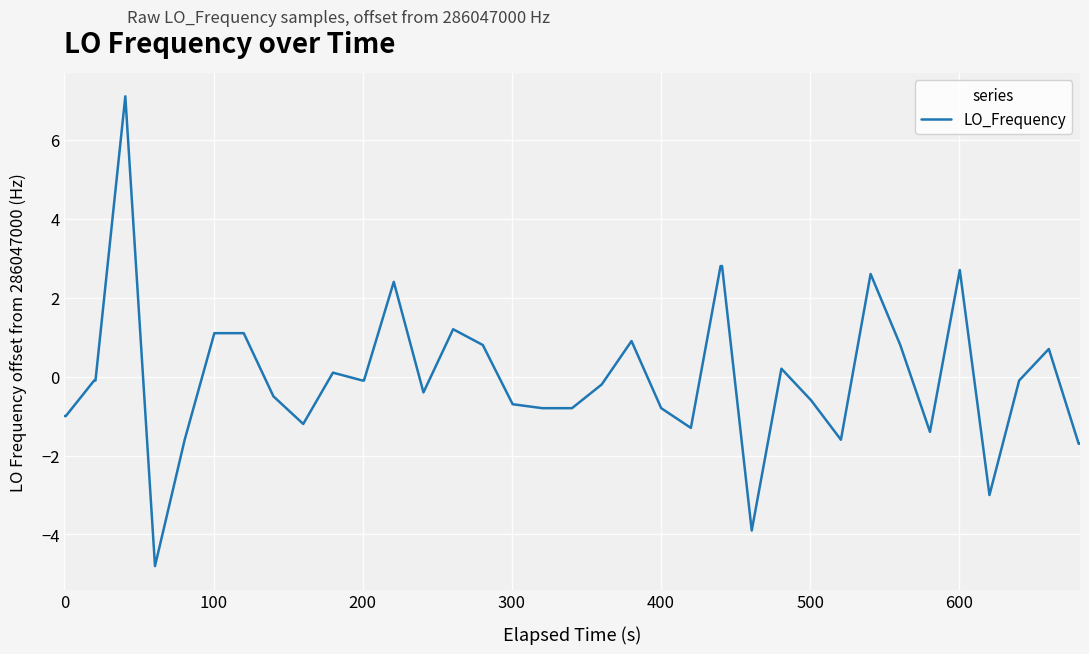

How many values are below zero?

25